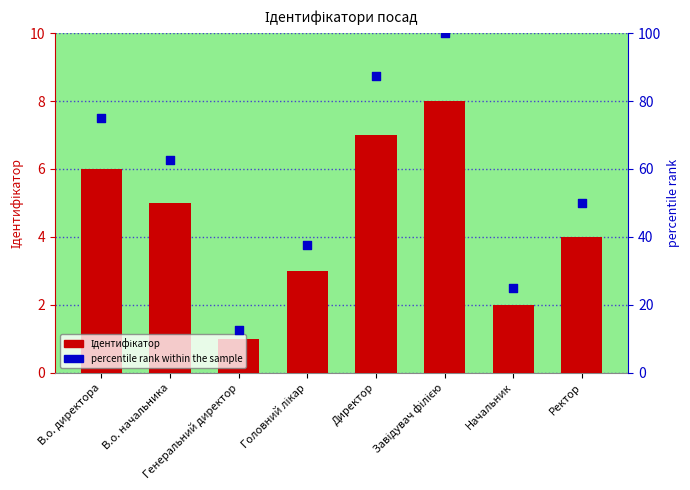

What are all the series names shown in the legend?

Ідентифікатор, percentile rank within the sample